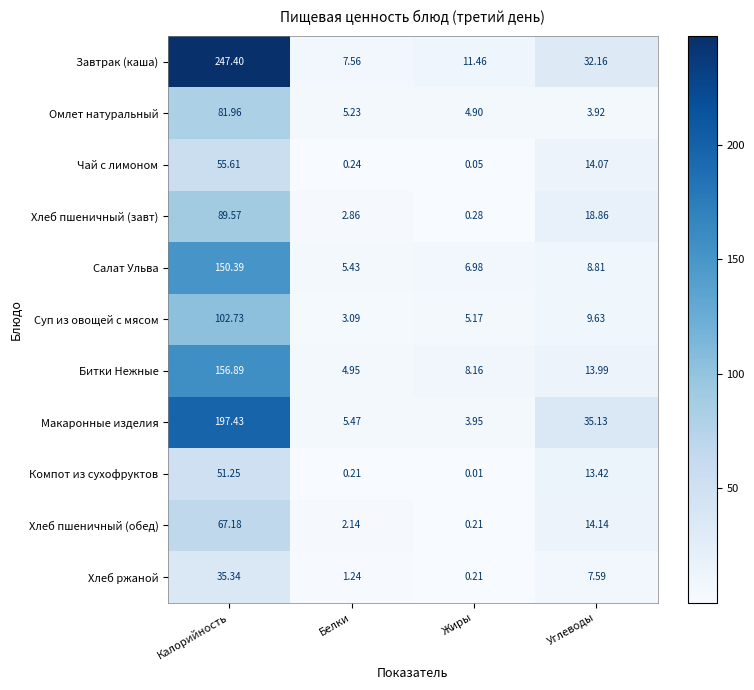

Which label corresponds to the largest value in the chart?

Калорийность